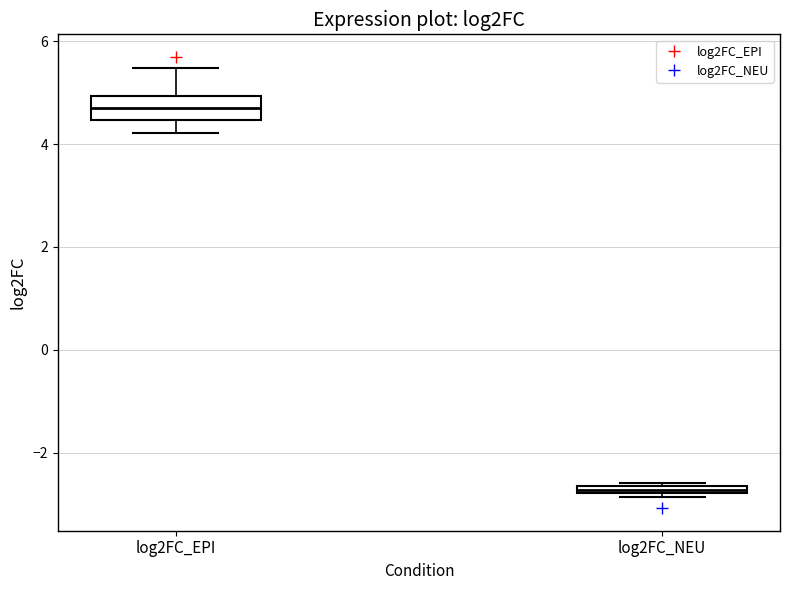

Where is the upper edge of the box for log2FC_EPI on the y-axis? The values are not printed on the chart, so give them approximately, as read against the axis.

5.0